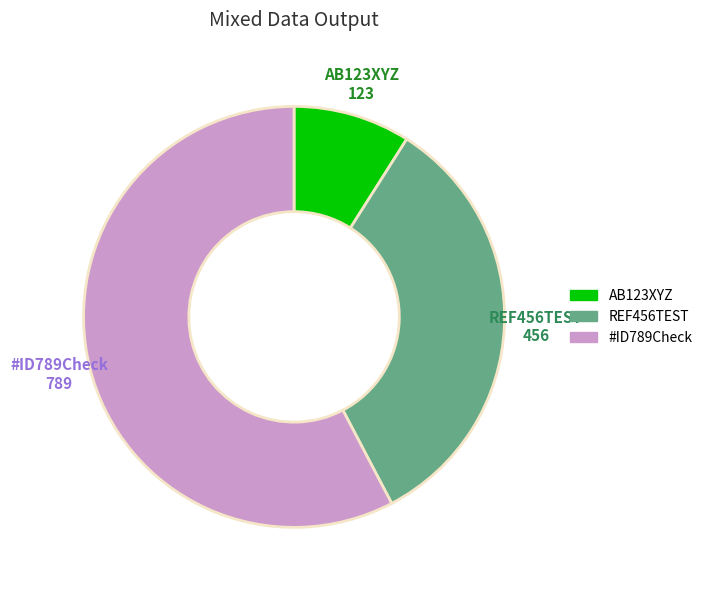

Approximately how many times larger is the value at REF456TEST compared to AB123XYZ?

3.7